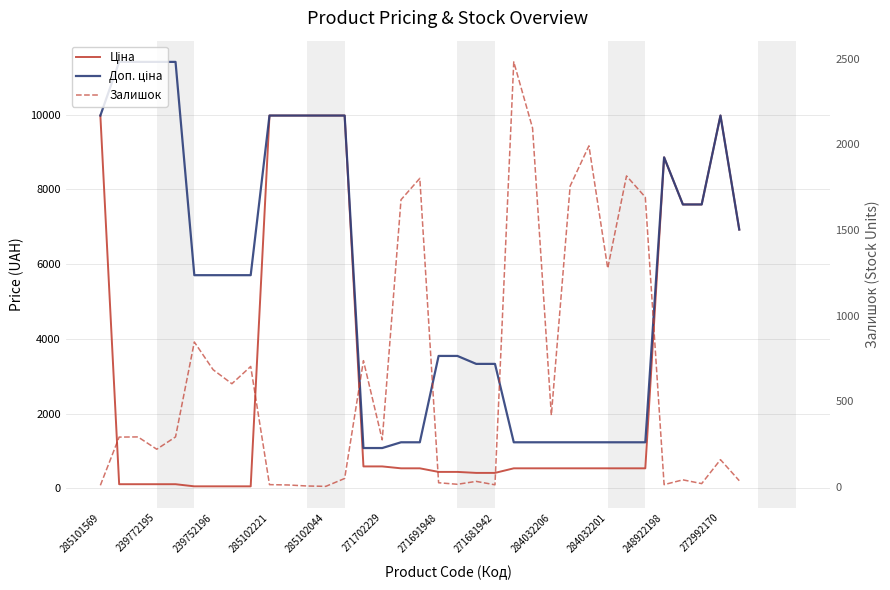

At how many categories does at least one series exceed 2110?

24